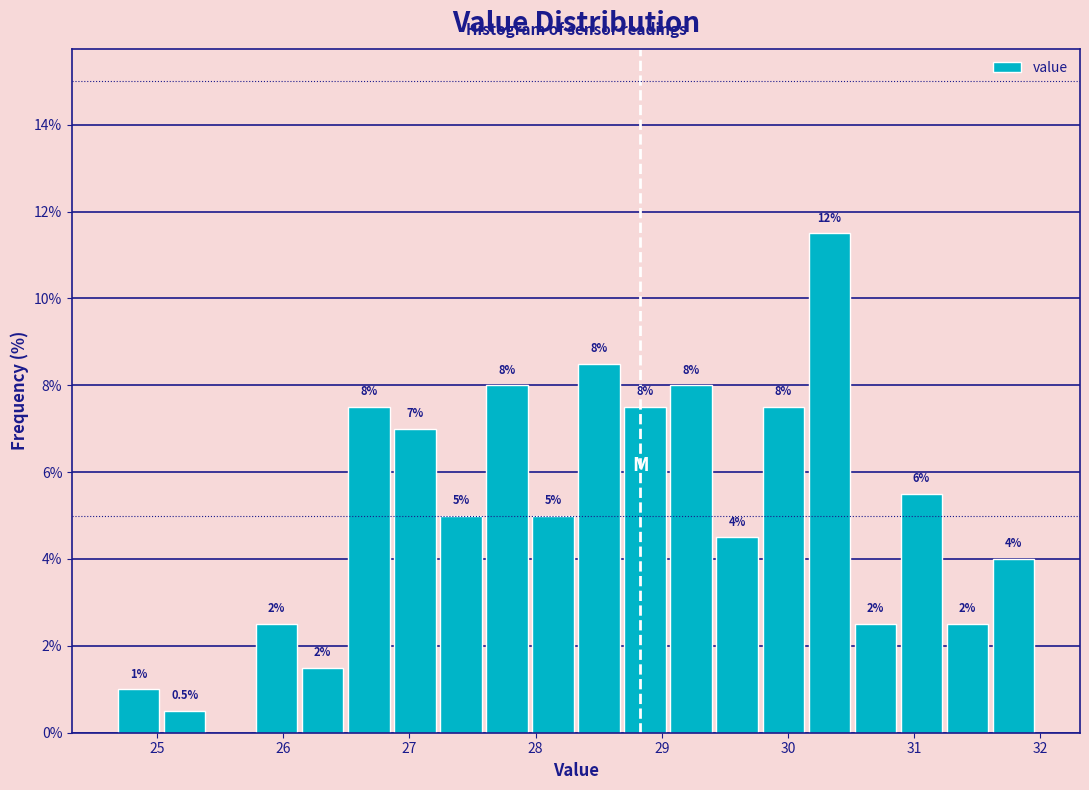

Read against the x-axis, roughly where is the centre of the tallest bar?

30.3